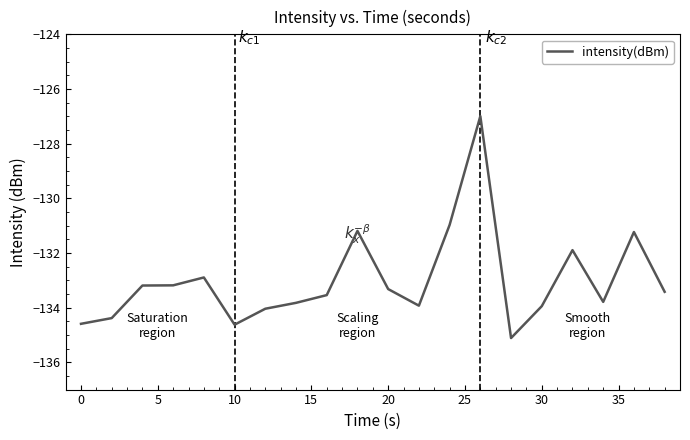

What is the maximum value shown in the chart?

-127.0